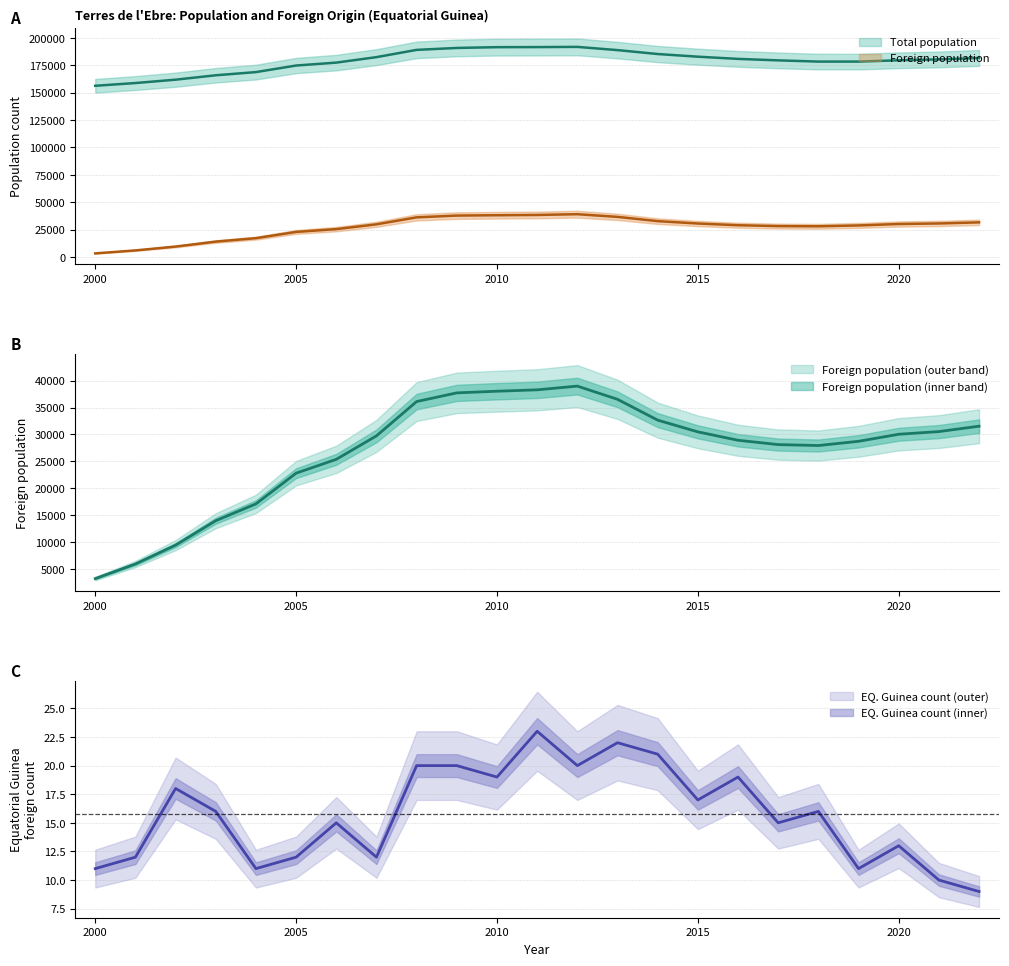

Rank the series at 2018 from lowest to highest value.

Foreign origin count, Foreign population, Total population